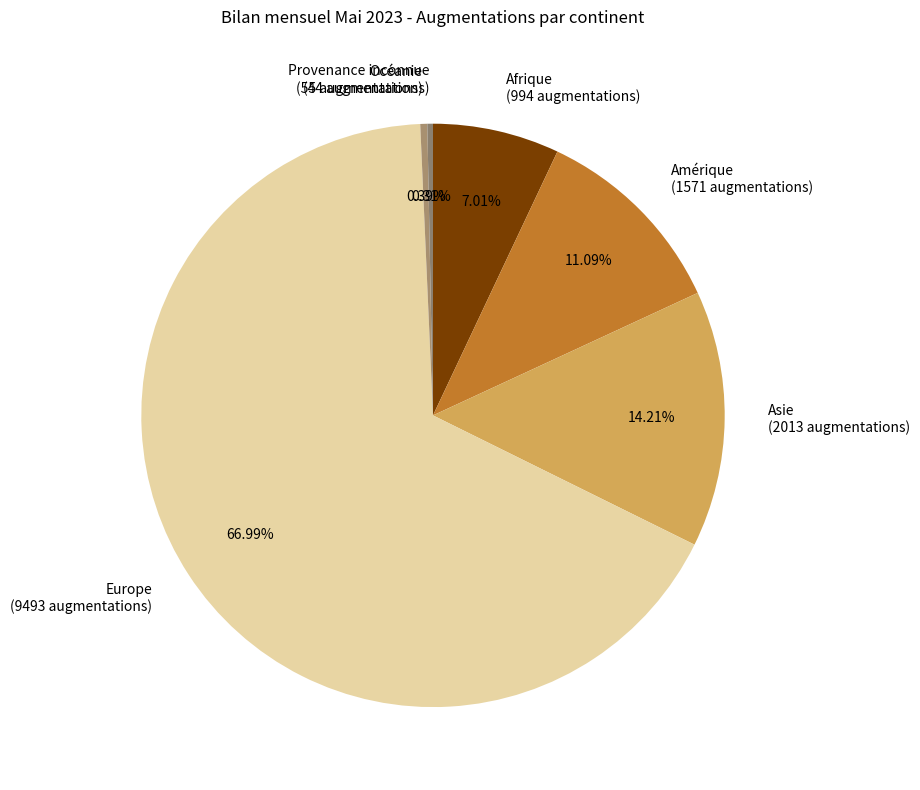

What is the majority slice?

Europe